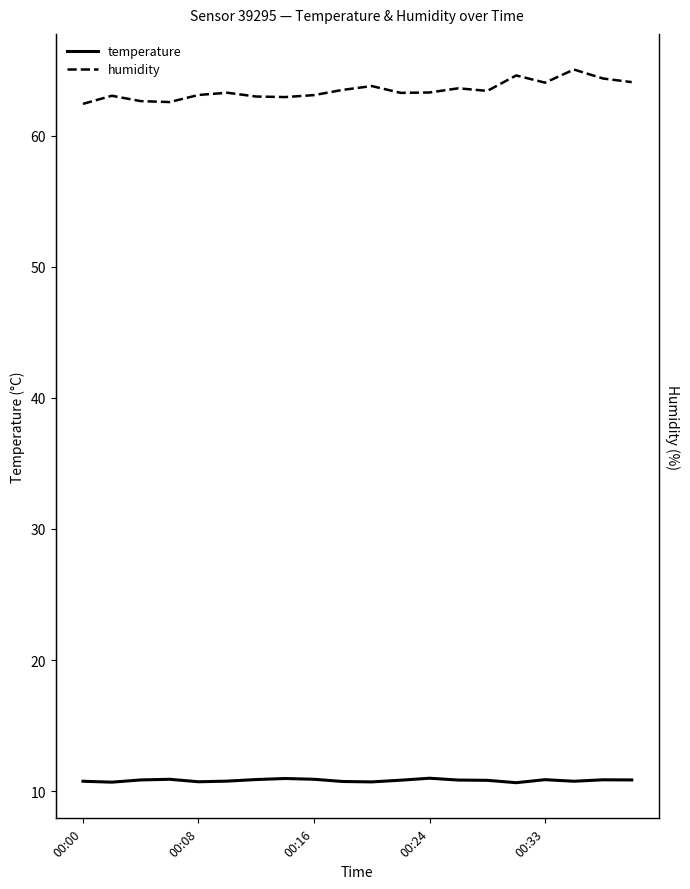

How many interior local peaks does the humidity series have?

6